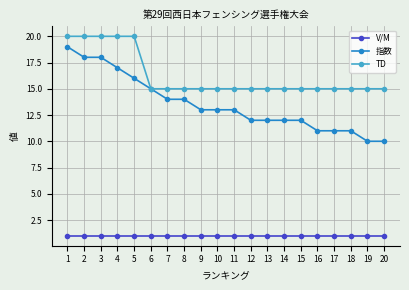

What is the sum of the TD values at 8 and 3?

35